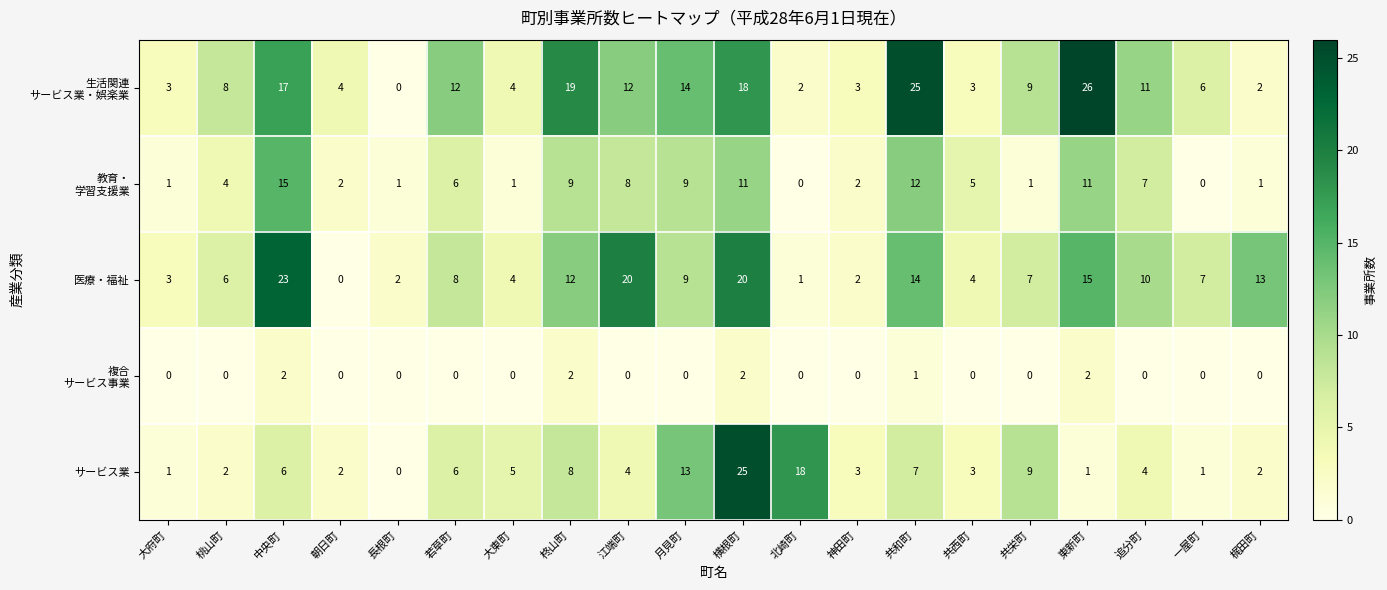

What is the spread (max minus min) of values at 追分町?

11